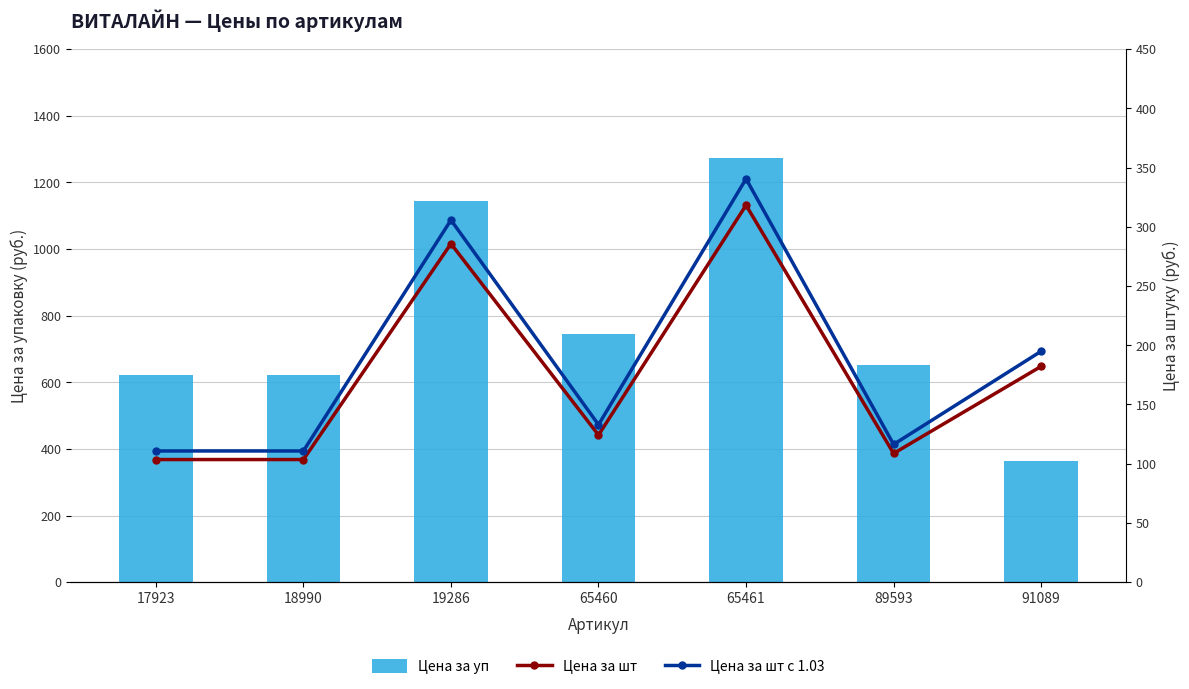

At 17923, list the series in order from largest to smallest.

Цена за уп, Цена за шт с 1.03, Цена за шт